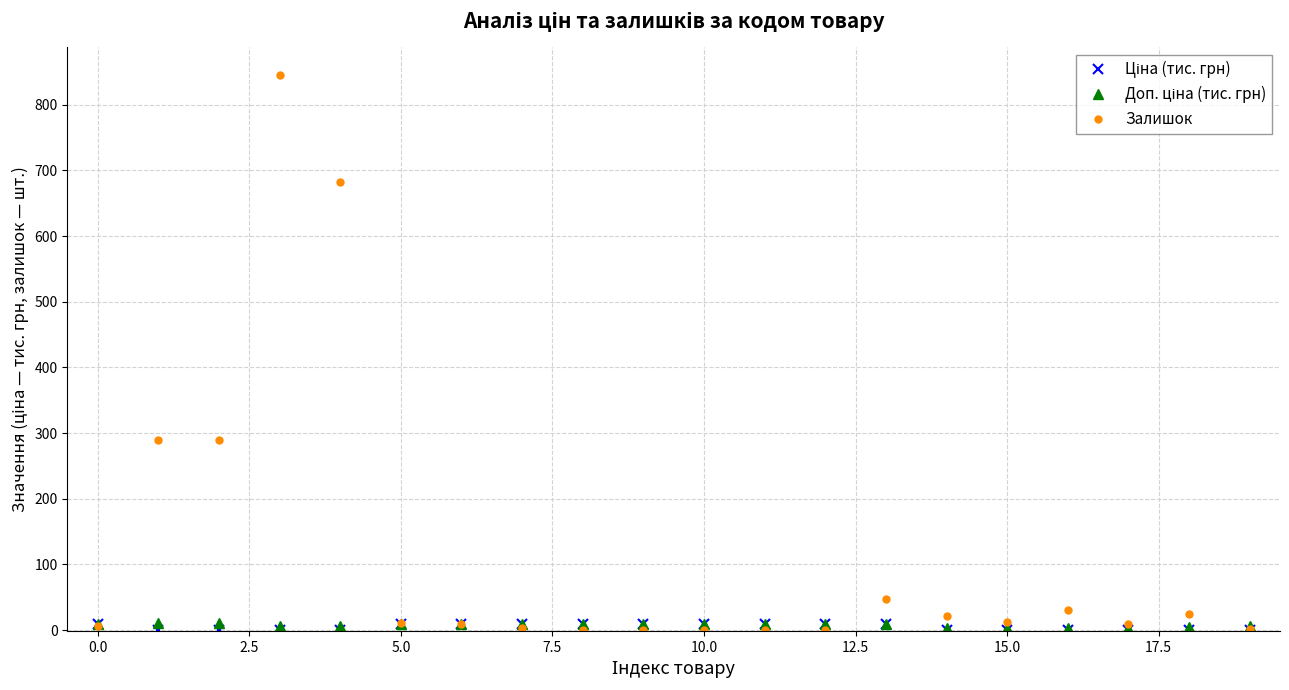

Which series has the largest range (max minus min)?

Залишок